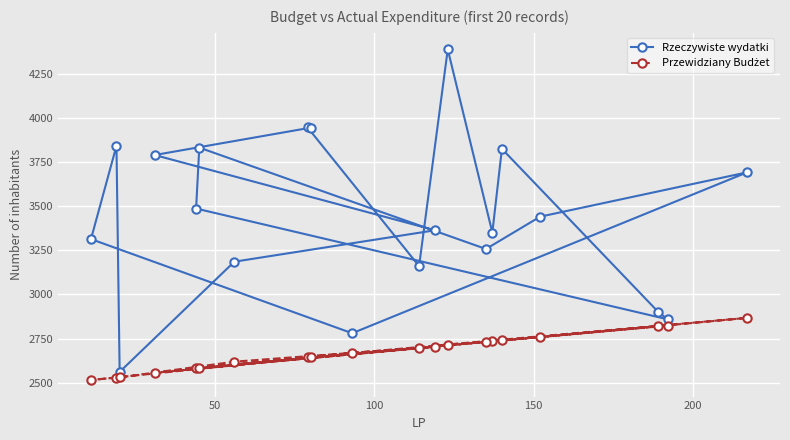

How many values in the Przewidziany Budżet series exceed 2697?

9